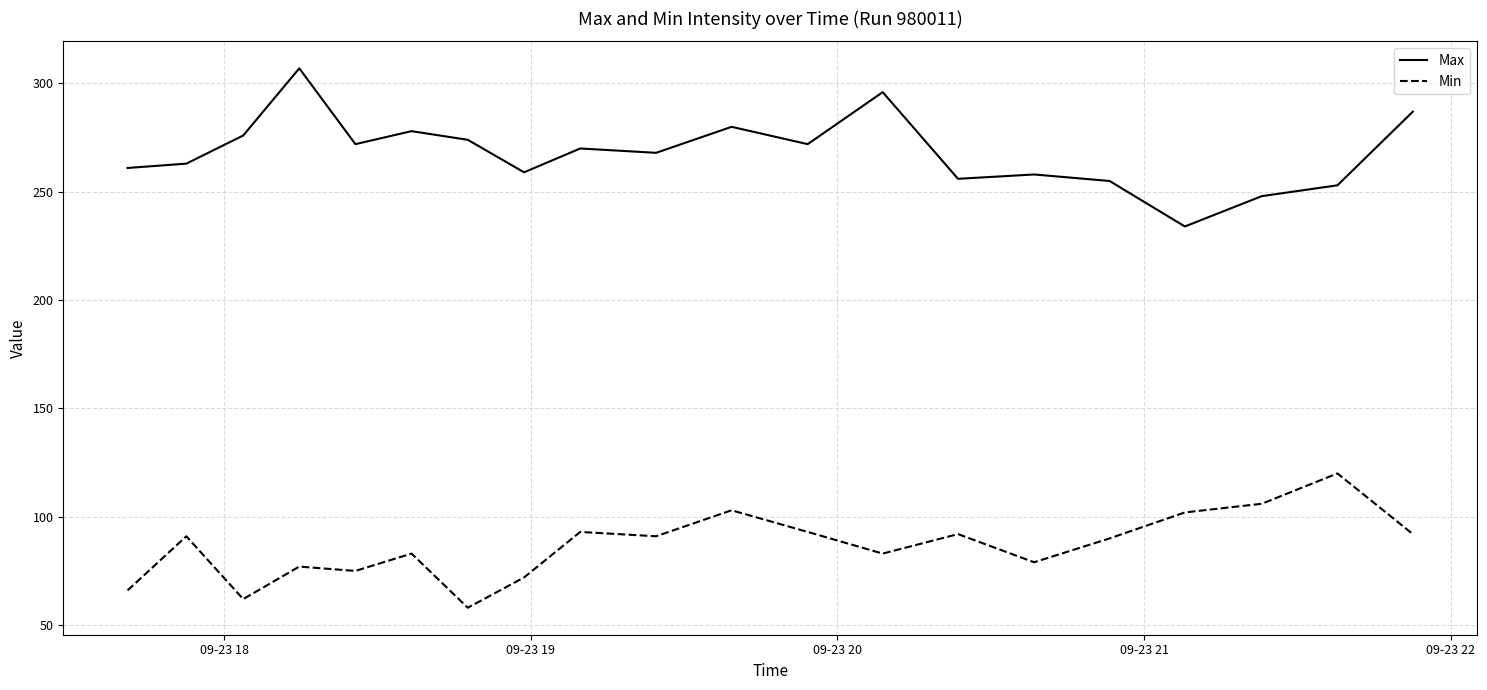

True or false: Min and Max cross at least once.

False